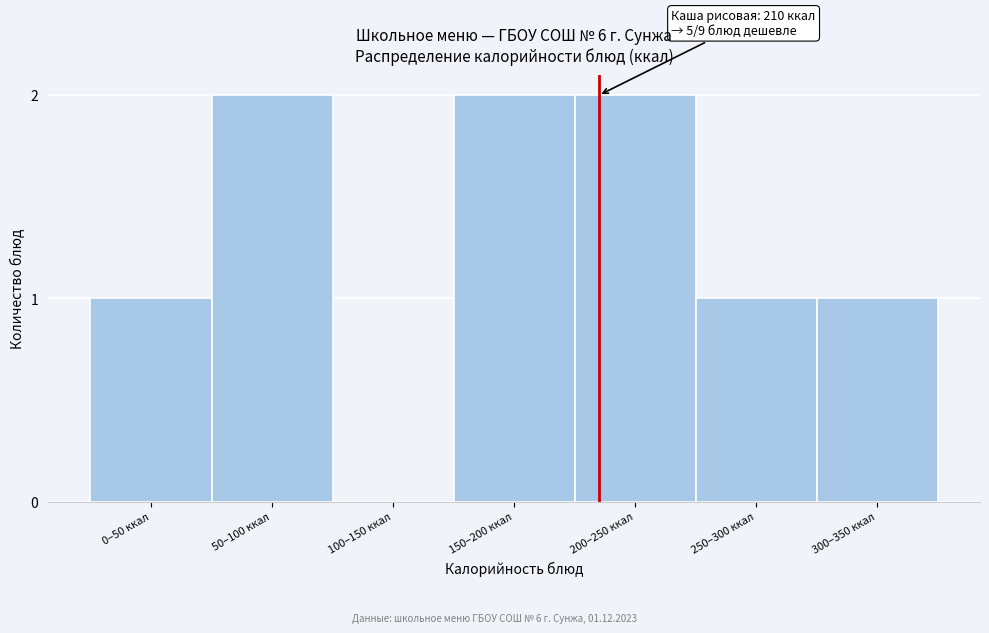

Reading right to left, transcribe all the data shown in this chart.

300–350 ккал=1	250–300 ккал=1	200–250 ккал=2	150–200 ккал=2	100–150 ккал=0	50–100 ккал=2	0–50 ккал=1